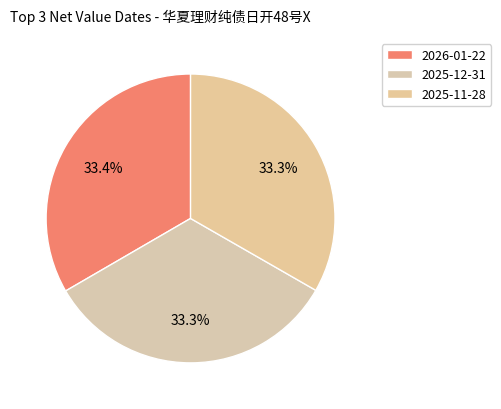

Rank the categories by value from highest to lowest.

2026-01-22, 2025-12-31, 2025-11-28